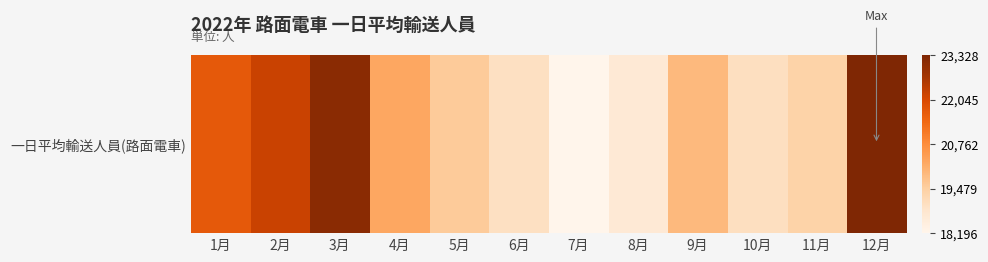

Approximately how many times larger is the value at 3月 compared to 6月?

1.2